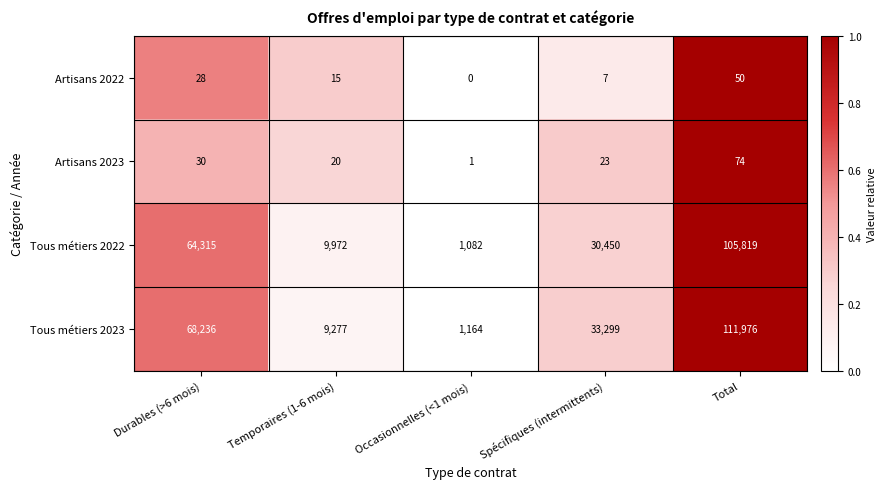

At which label is Tous métiers 2022 closest to 53450?

Durables (>6 mois)